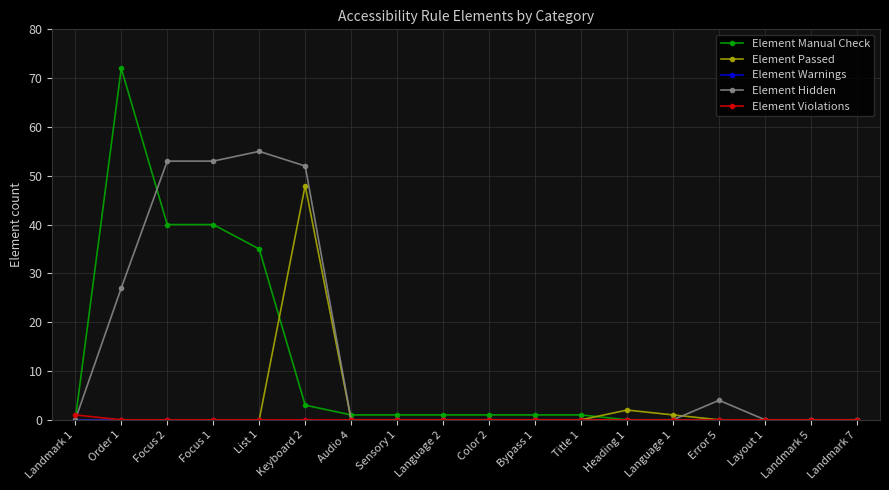

What is the greatest value displayed?

72